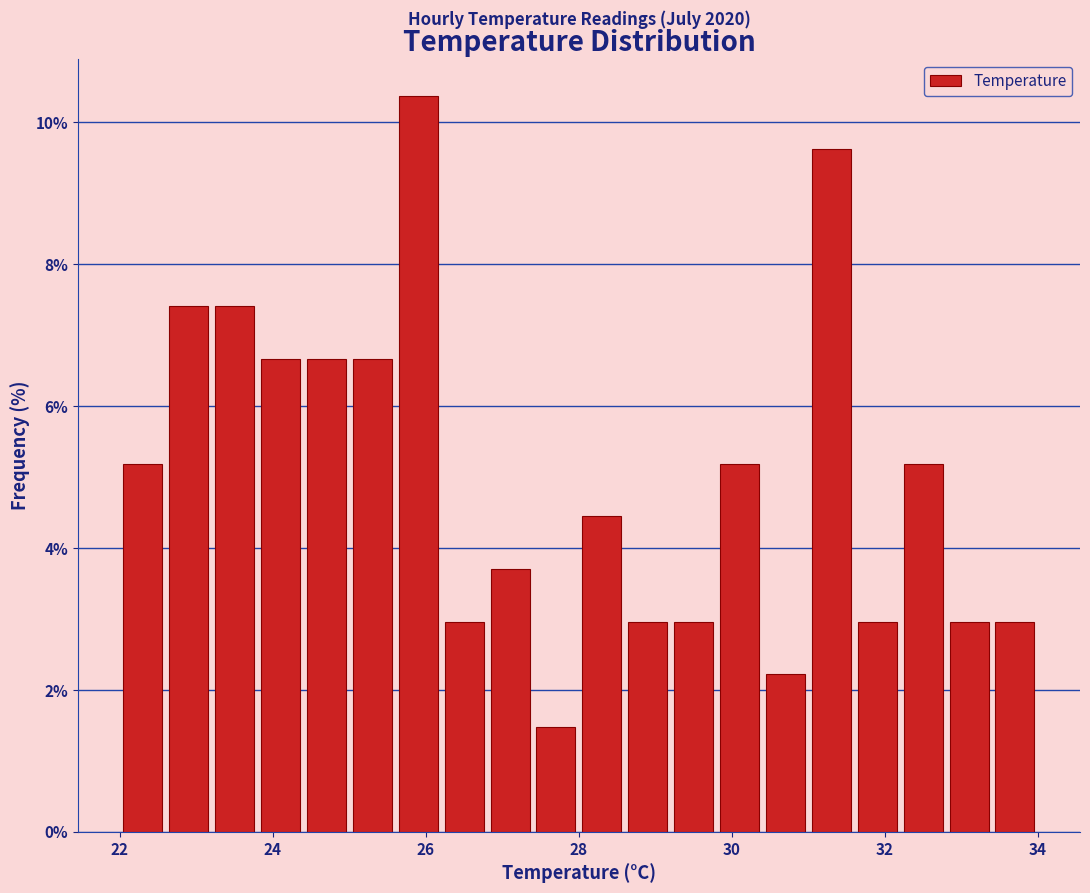

Around what value on the x-axis is the tallest bar? Give the approximate position of its centre, as read against the axis.

26.0